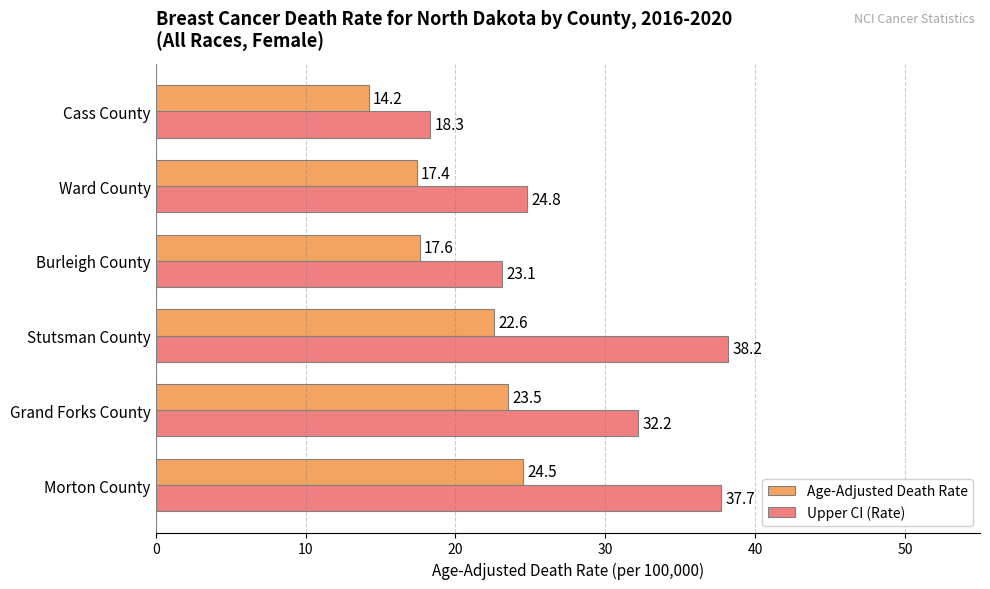

The value of Age-Adjusted Death Rate at Grand Forks County is 23.5. True or false?

True